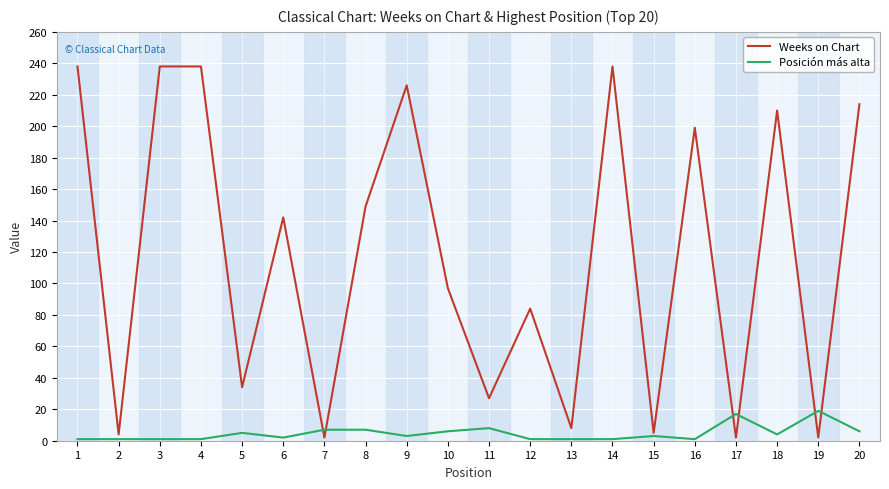

What is the difference between the second highest and minimum values in the Weeks on Chart series?

236